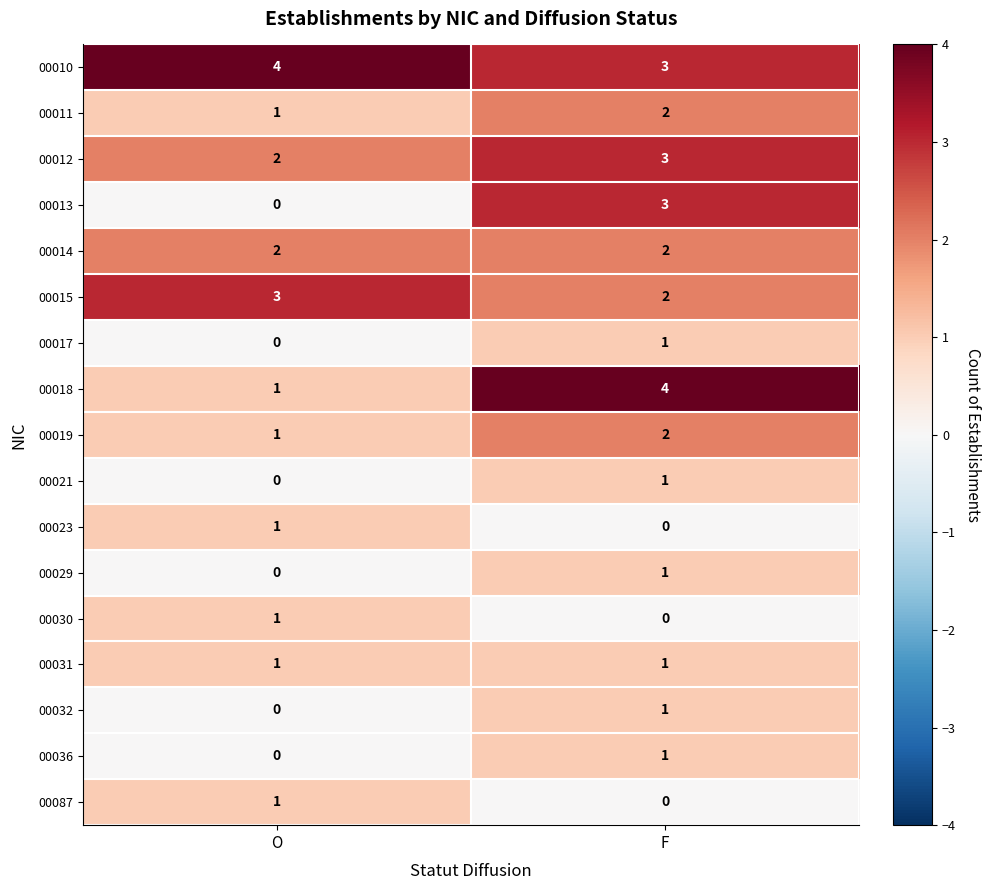

How many values in 00036 are above zero?

1